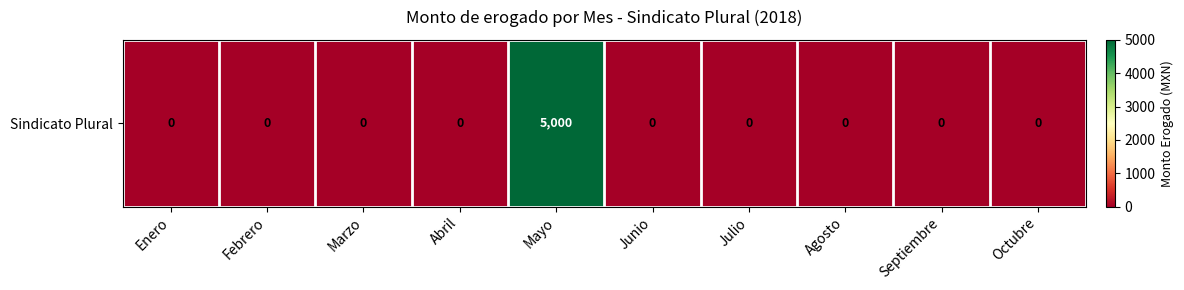

Rank the categories by value from highest to lowest.

Mayo, Enero, Febrero, Marzo, Abril, Junio, Julio, Agosto, Septiembre, Octubre